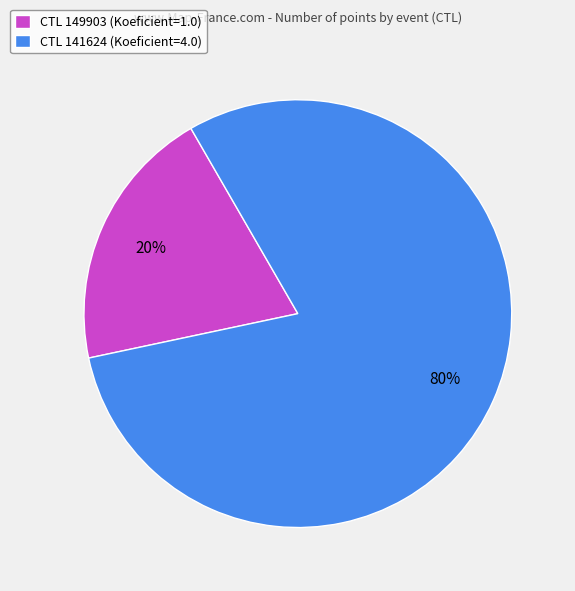

True or false: CTL 141624 (Koeficient=4.0) accounts for 93% of the total.

False